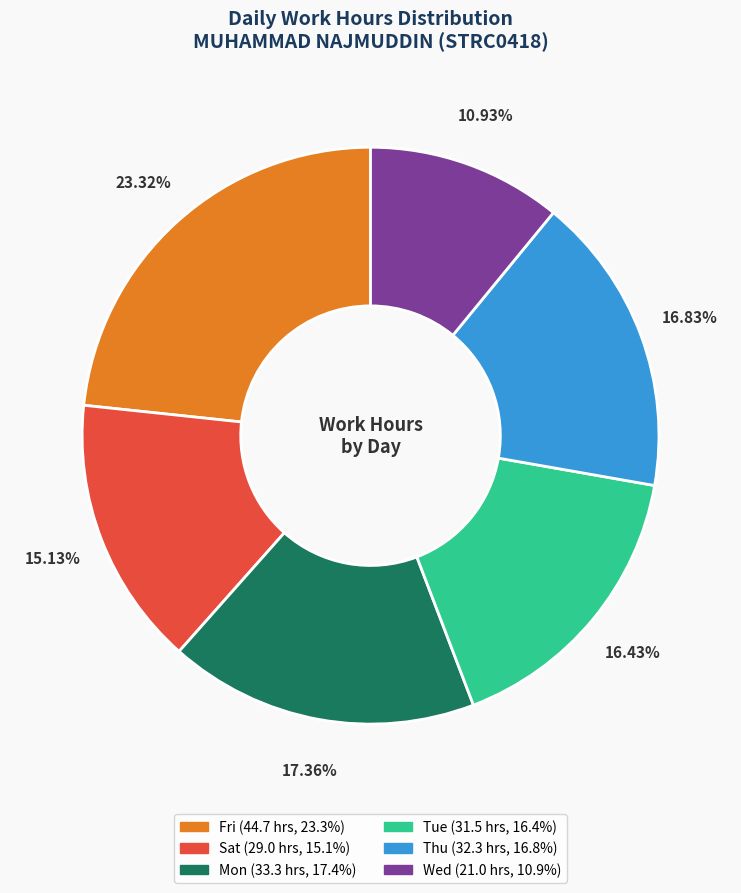

Is there any slice that represents more than half of the pie?

No